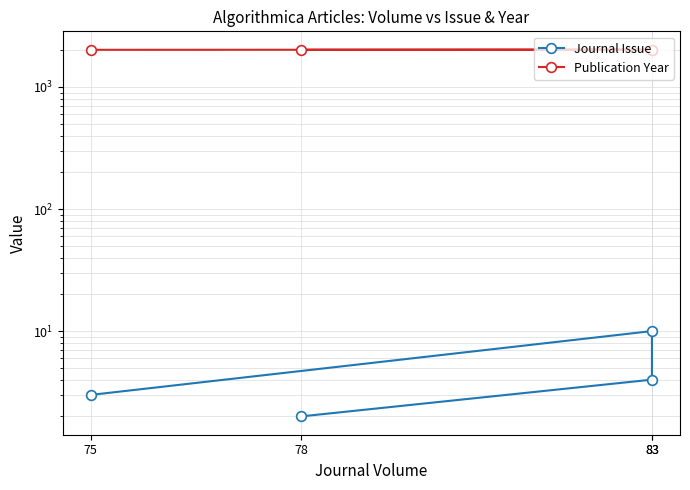

What is the value of the Journal Issue point at the 3rd from the left?

4